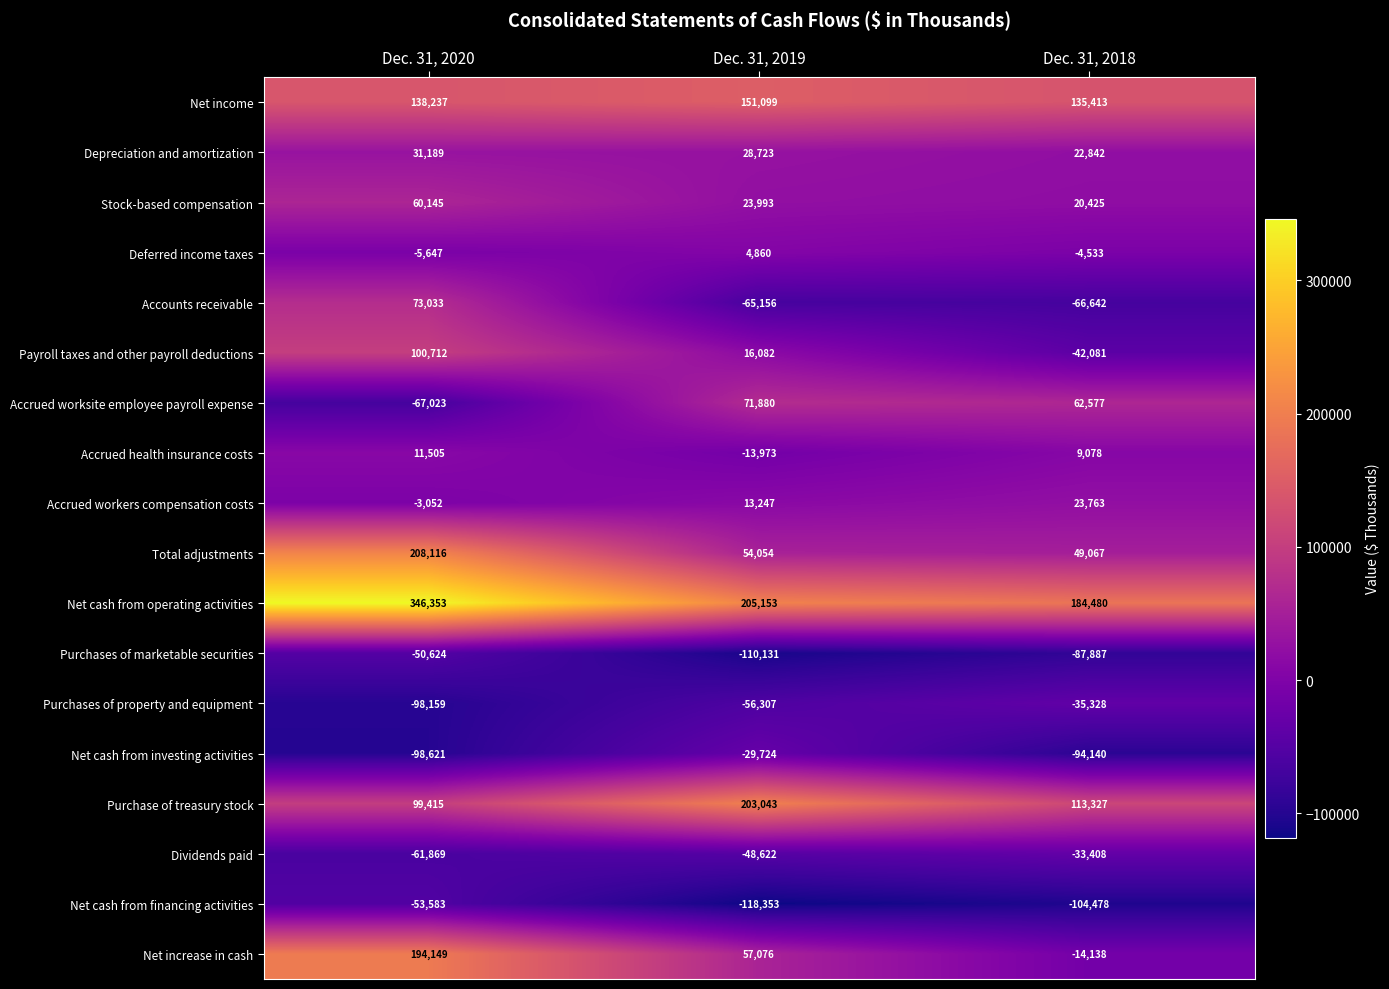

What is the difference between the highest and lowest values at Dec. 31, 2018?

288958